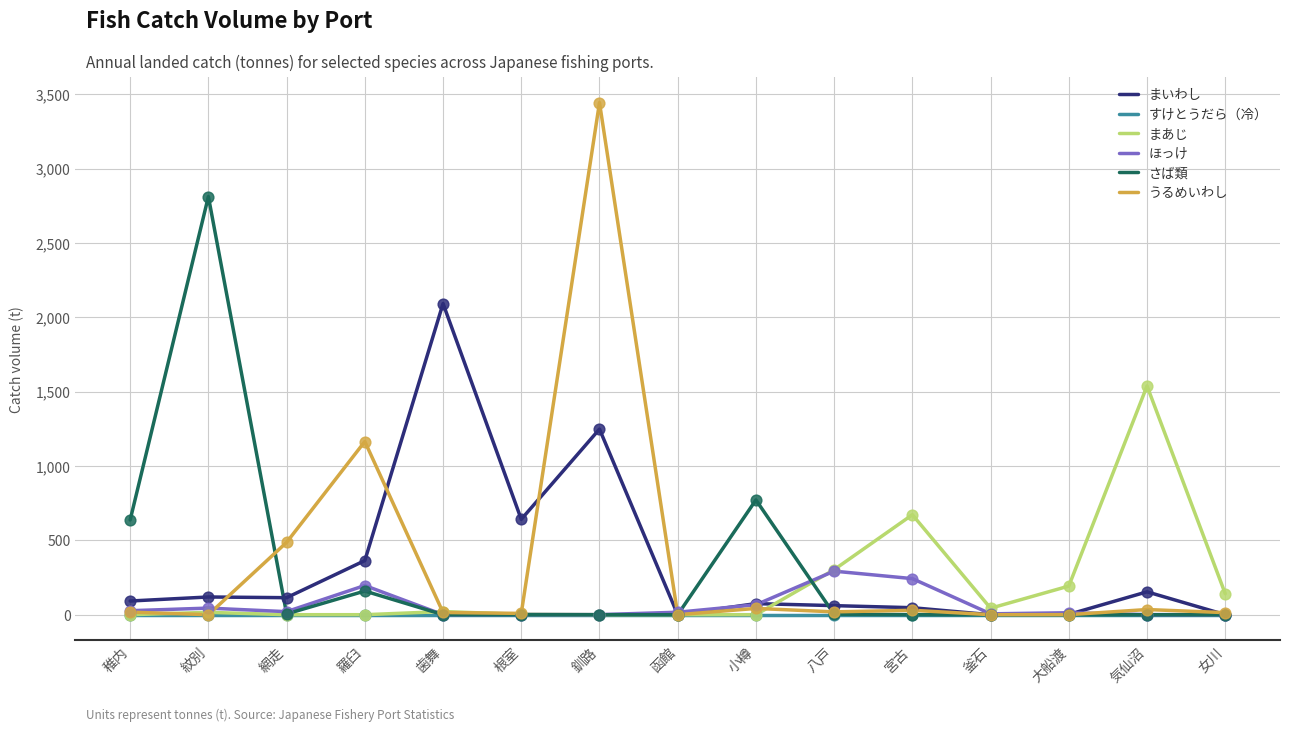

What are all the series names shown in the legend?

まいわし, すけとうだら（冷）, まあじ, ほっけ, さば類, うるめいわし